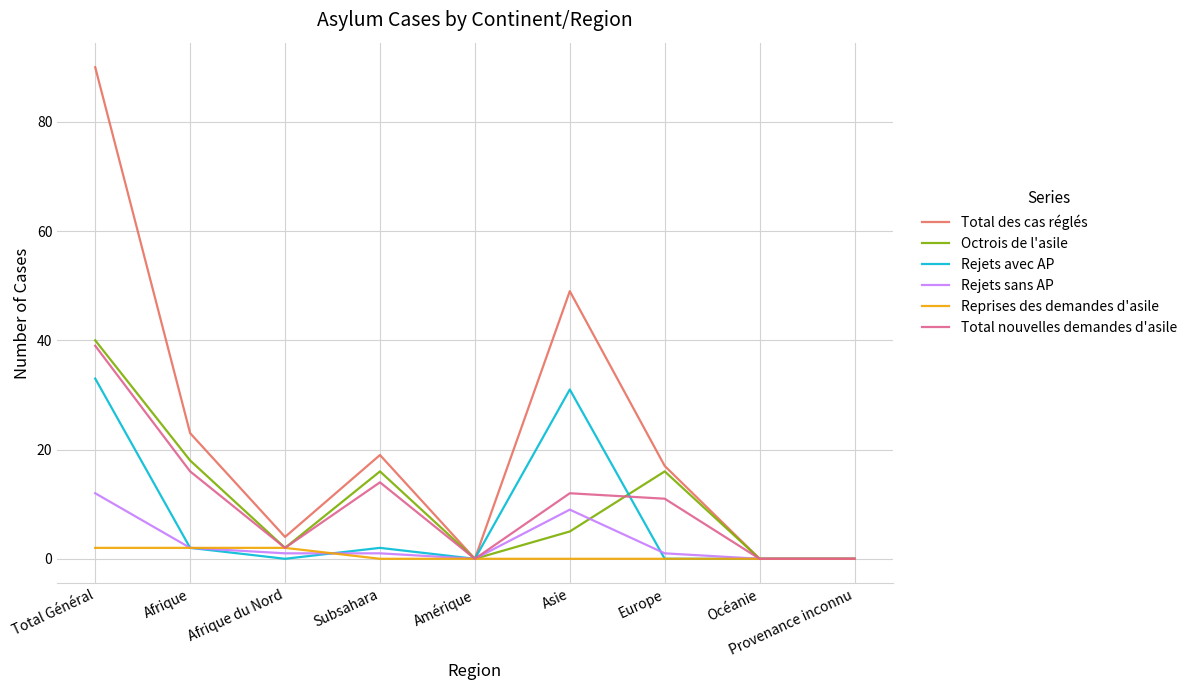

Which series has the widest spread of values?

Total des cas réglés